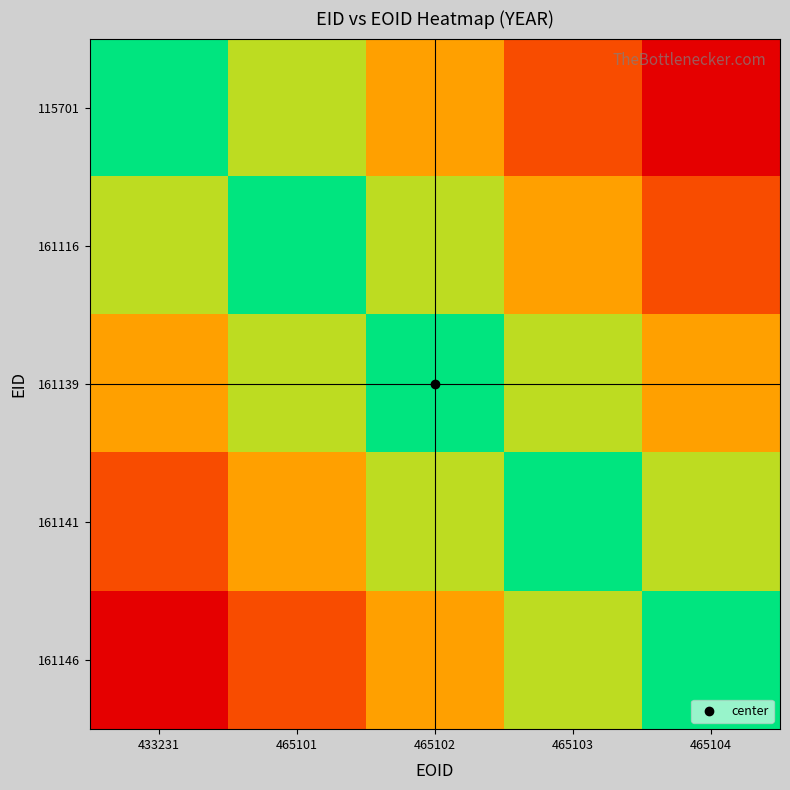

Between 433231 and 465103, which is larger?

433231